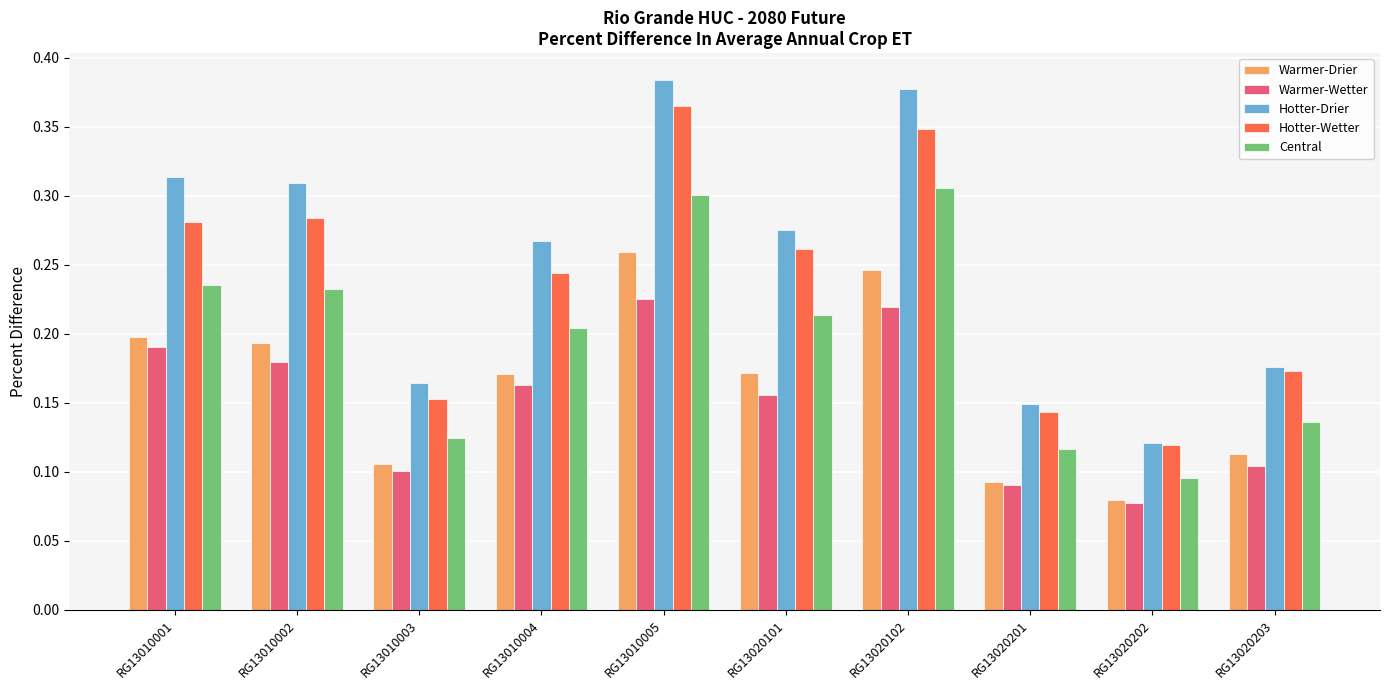

What is the sum of the Hotter-Drier values at RG13010005 and RG13020101?

0.7